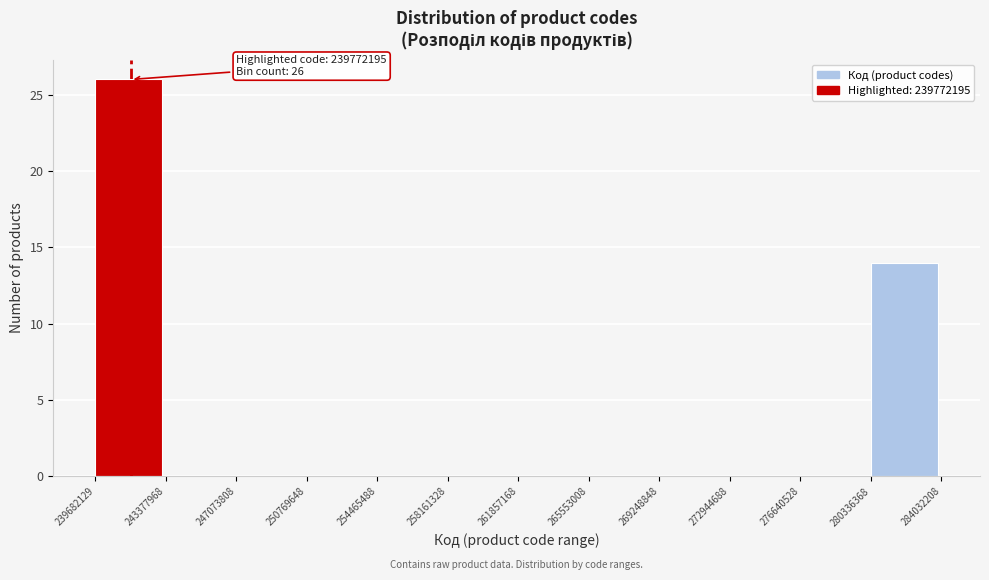

Over which range of the x-axis is the bar tallest?

239682129 to 243377968